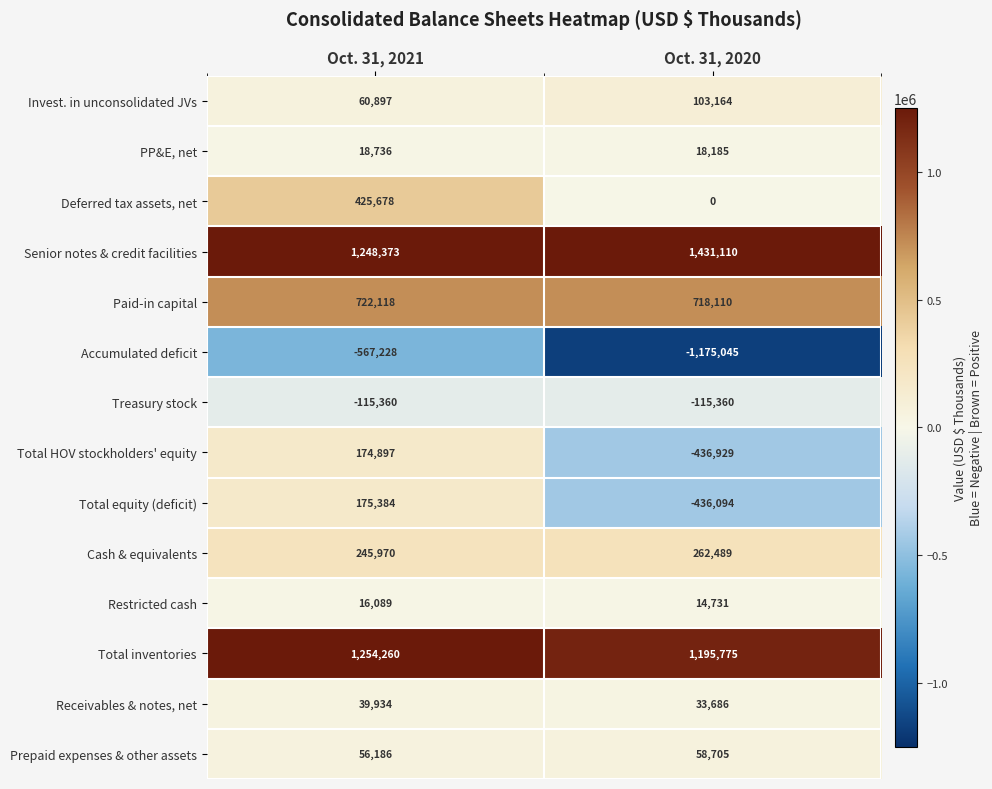

What is the sum of all Treasury stock values?

-230720